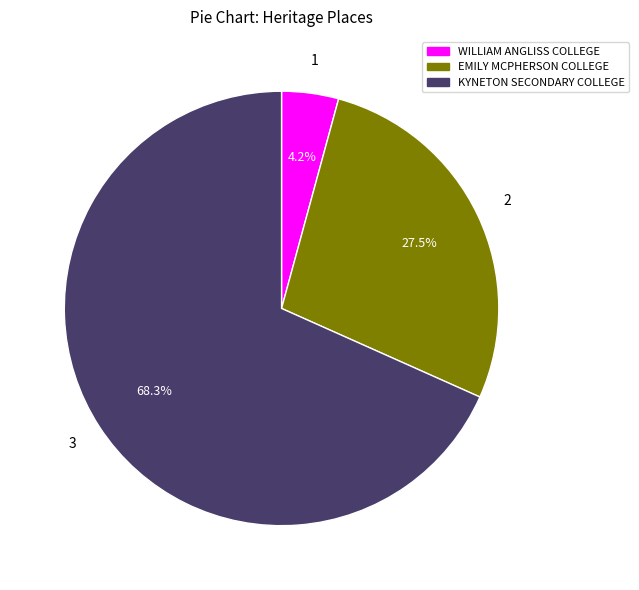

Which slice represents more than half of the pie?

KYNETON SECONDARY COLLEGE